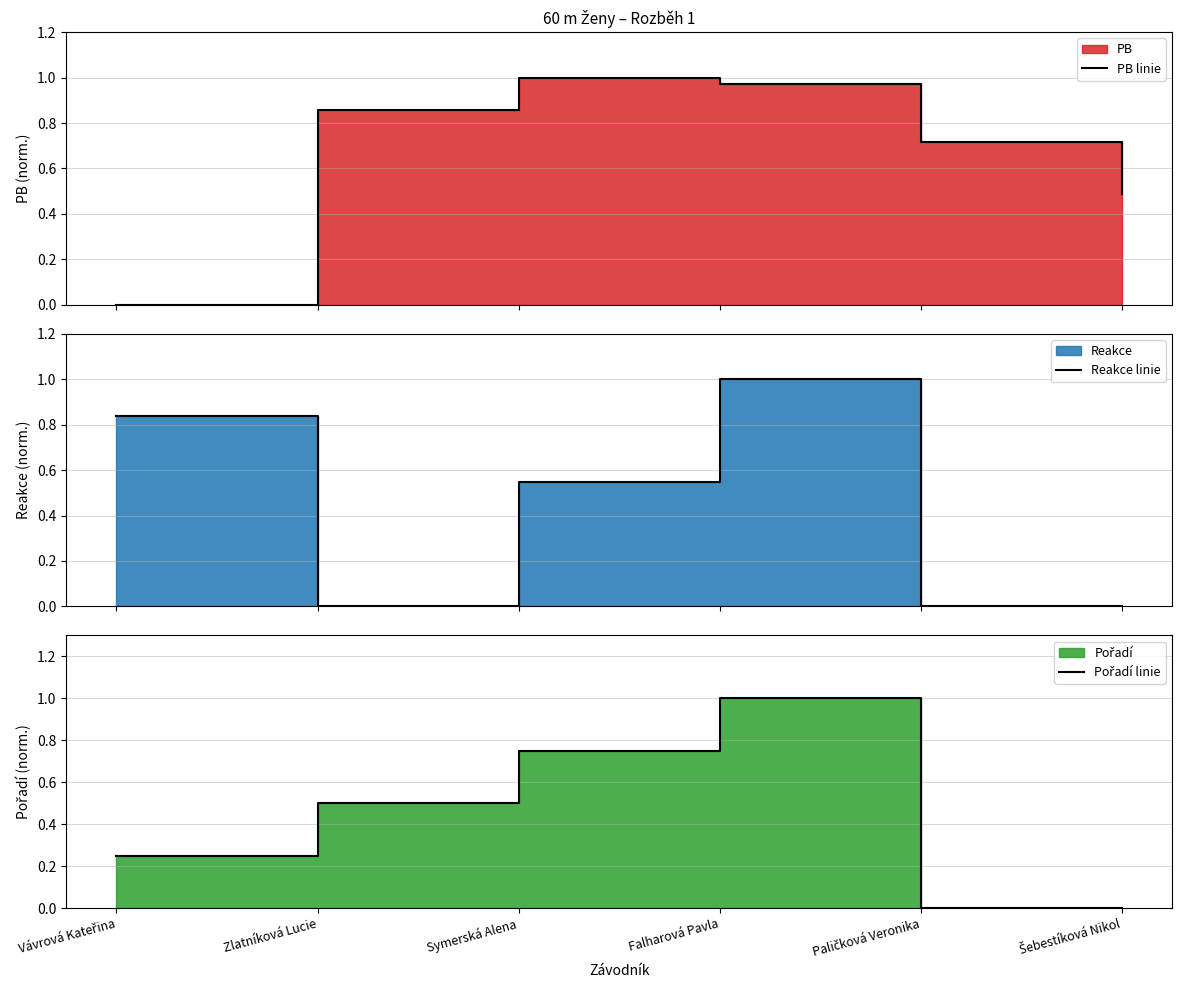

True or false: Pořadí linie has more than 2 points higher than both neighbors.

False